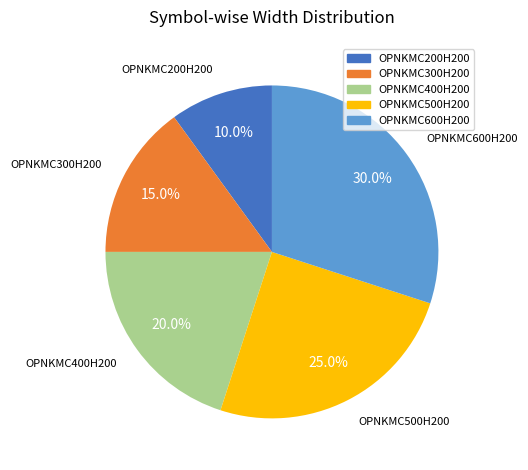

What is the ratio of the value at OPNKMC400H200 to the value at OPNKMC600H200?

0.7